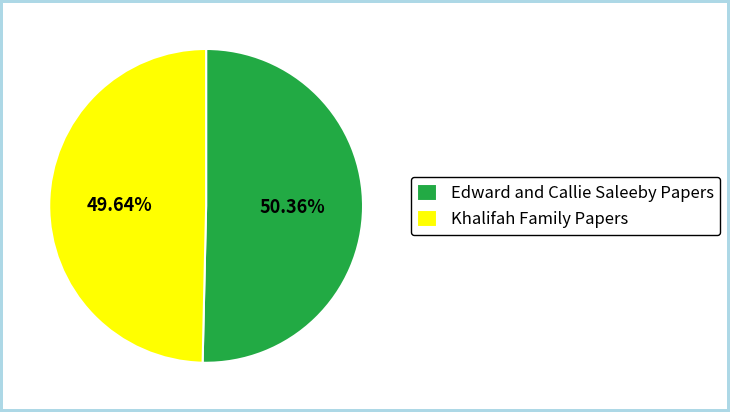

How many slices are in this pie chart?

2